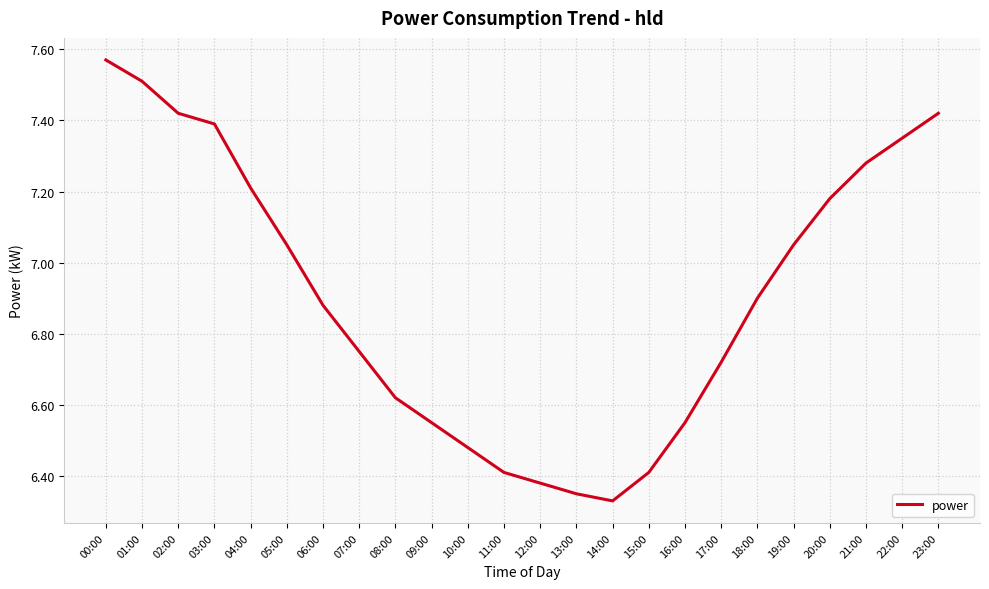

Approximately how many times larger is the value at 13:00 compared to 23:00?

0.9